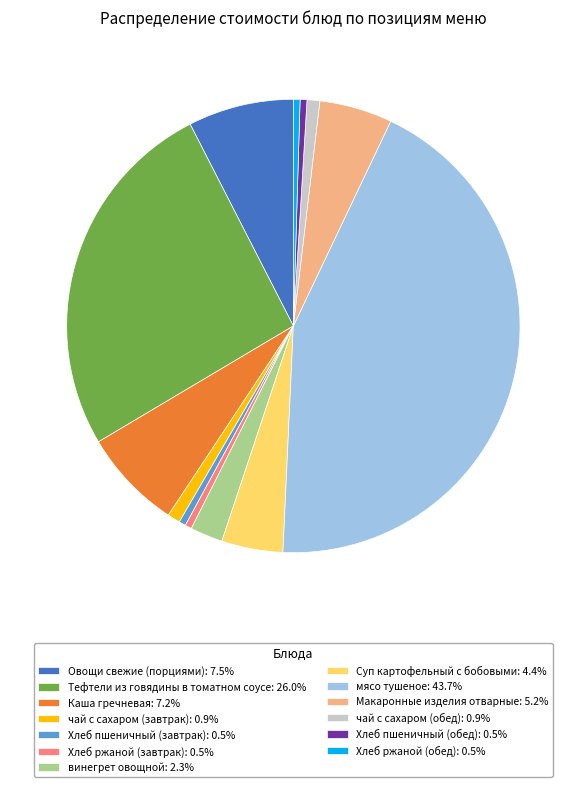

Combined, do Макаронные изделия отварные: 5.2% and Овощи свежие (порциями): 7.5% account for over 50%?

No